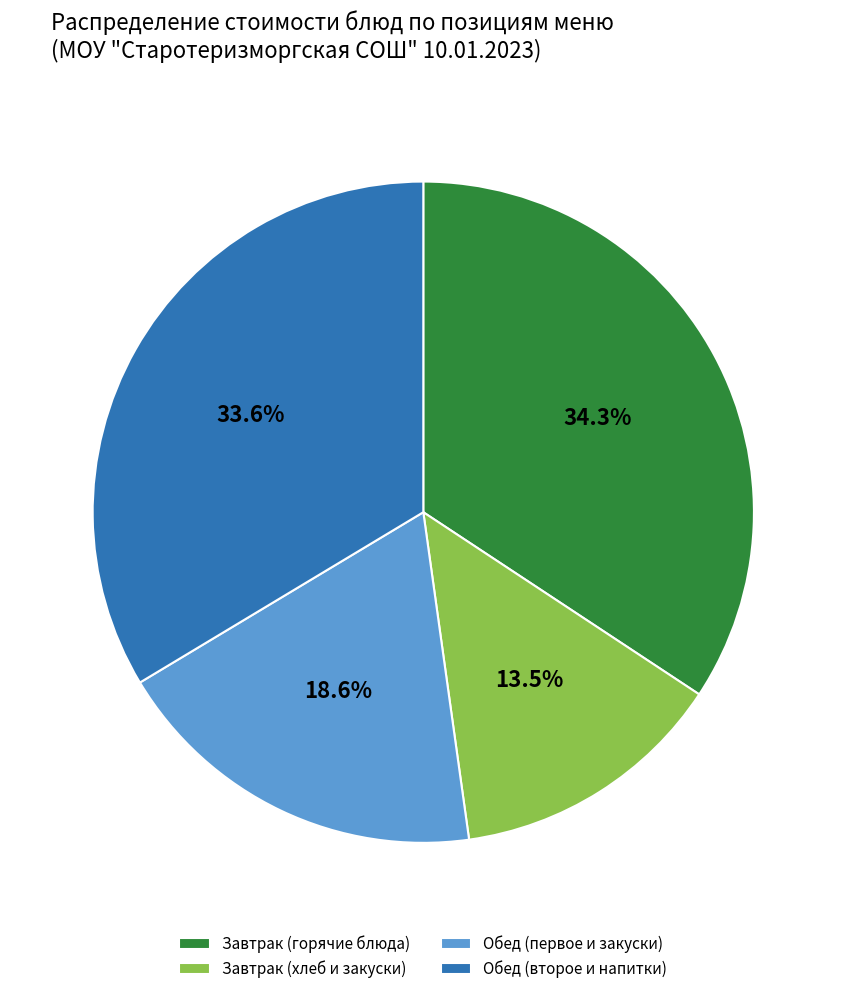

Does any single category account for the majority?

No